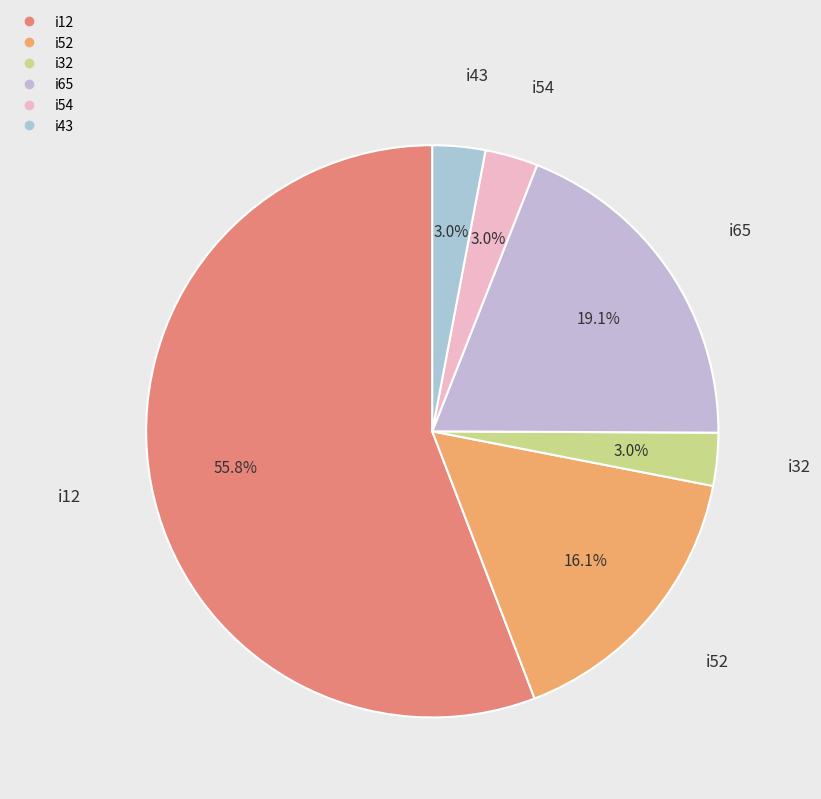

Do i32 and i52 together represent more than half of the pie?

No